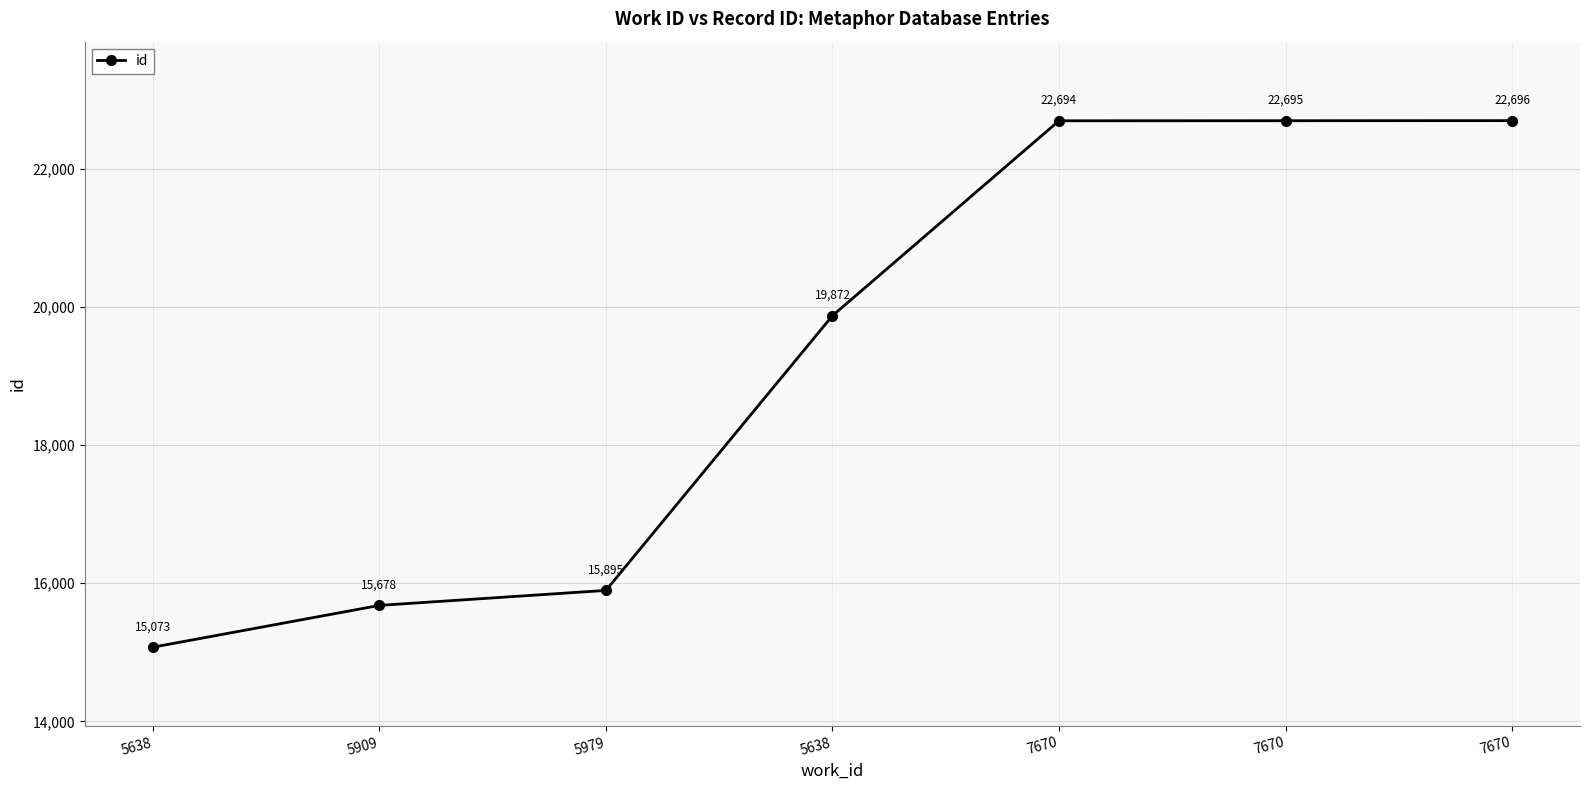

Which category has the lowest value across all series?

5638